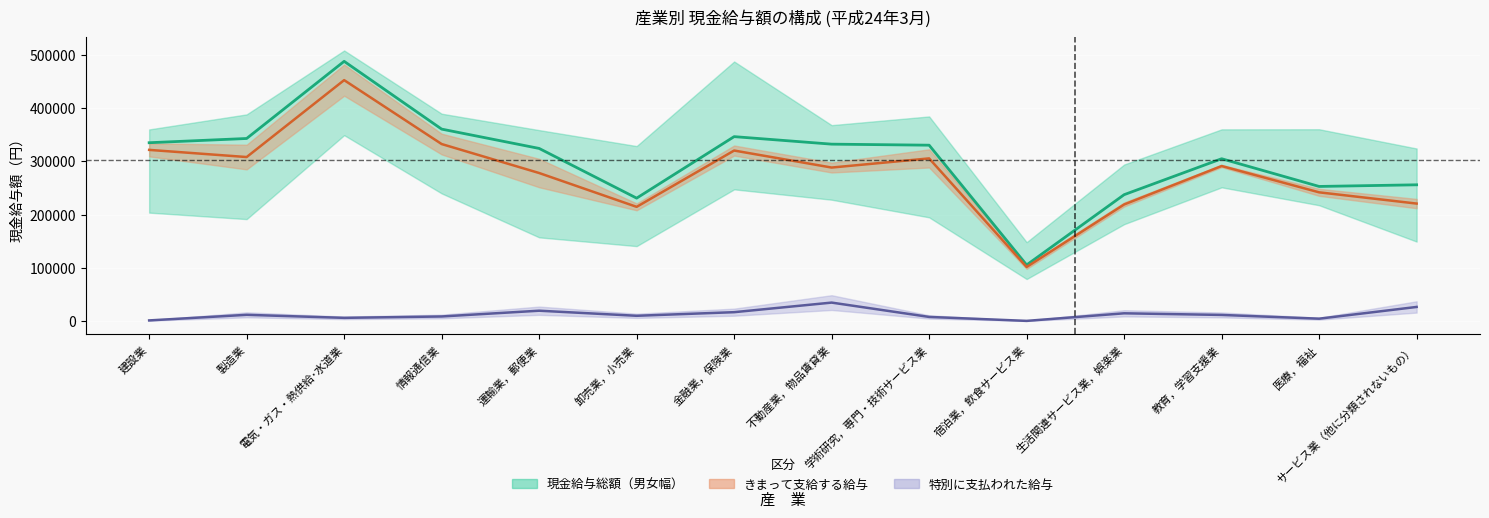

How many distinct data groups are displayed?

3